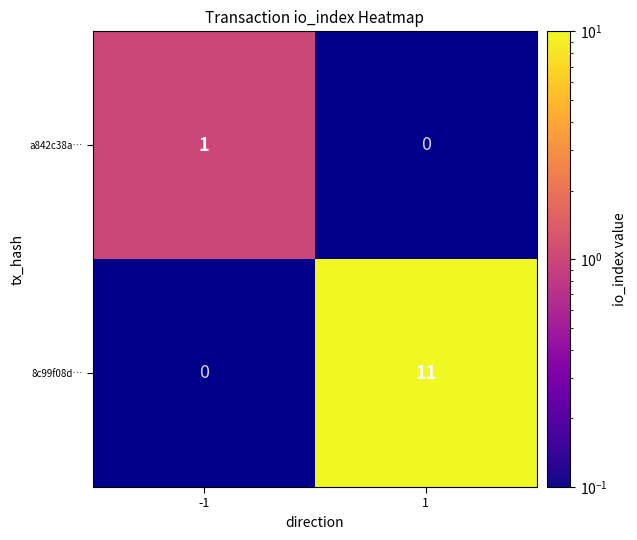

At how many categories does at least one series exceed 2?

1